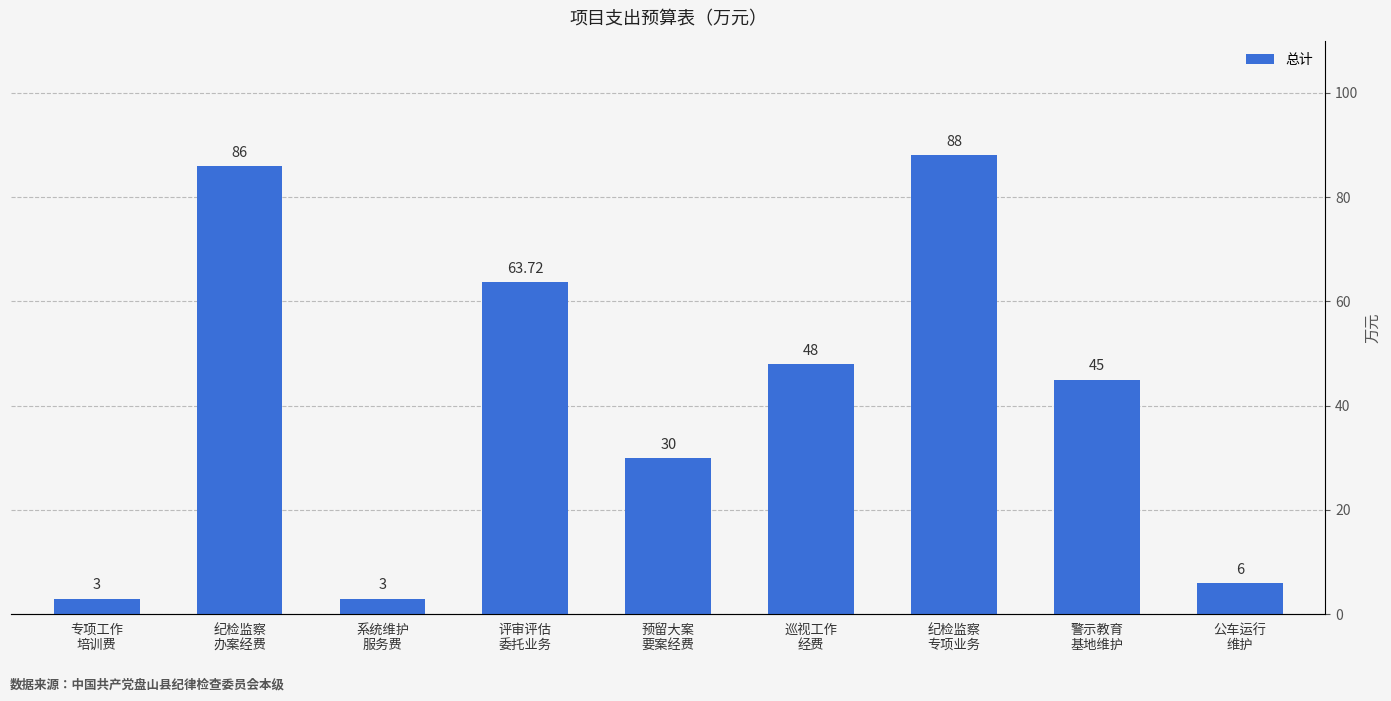

What is the label of the 4th bar from the right?

巡视工作
经费